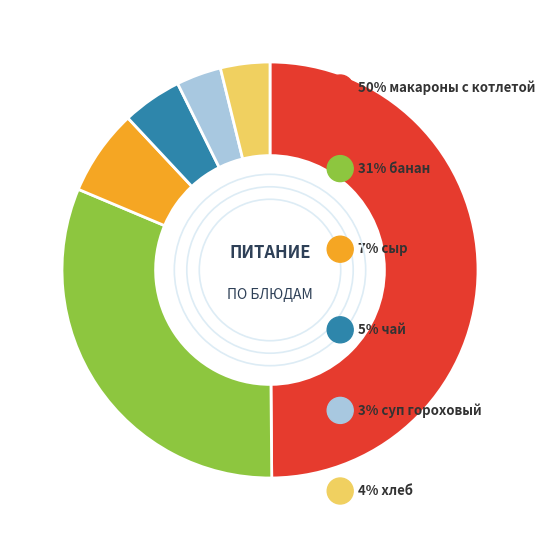

Count the number of slices in the pie.

6